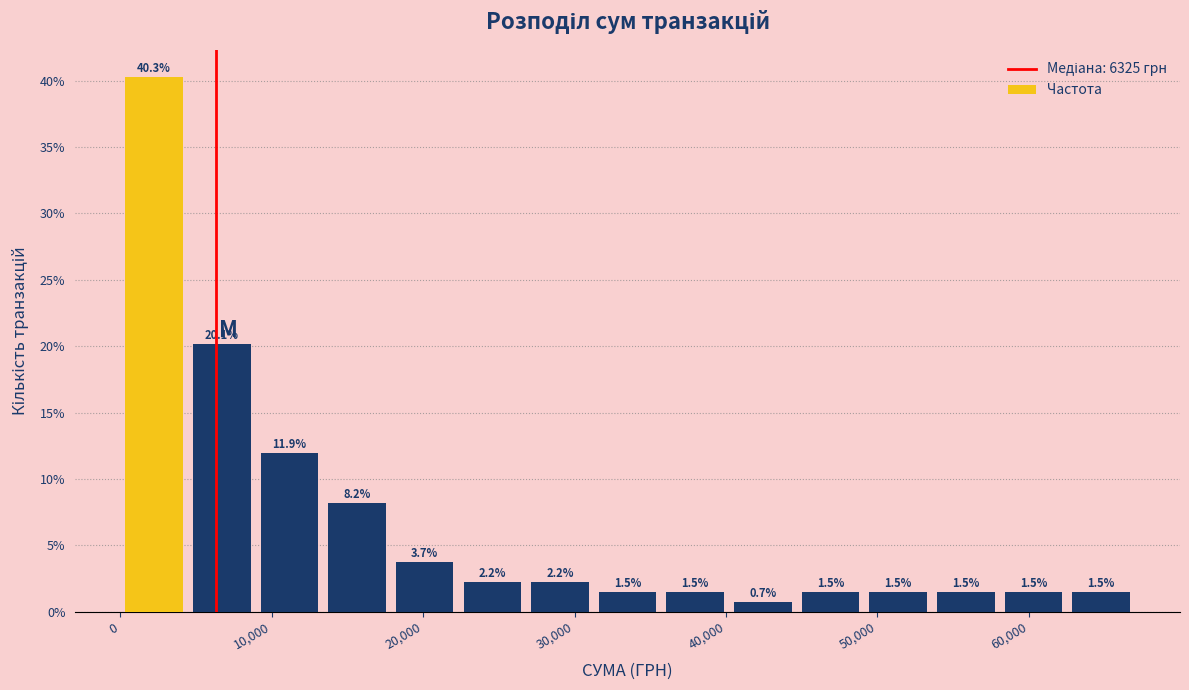

Reading left to right, transcribe this chart: for each bar, give the range it covers on the x-axis and its height. The bar edges are not printed on the chart, so give them approximately, as read against the axis.

0 to 4000: 40.3
4000 to 9000: 20.1
9000 to 13000: 11.9
13000 to 18000: 8.2
18000 to 22000: 3.7
22000 to 27000: 2.2
27000 to 31000: 2.2
31000 to 36000: 1.5
36000 to 40000: 1.5
40000 to 45000: 0.7
45000 to 49000: 1.5
49000 to 54000: 1.5
54000 to 58000: 1.5
58000 to 63000: 1.5
63000 to 67000: 1.5